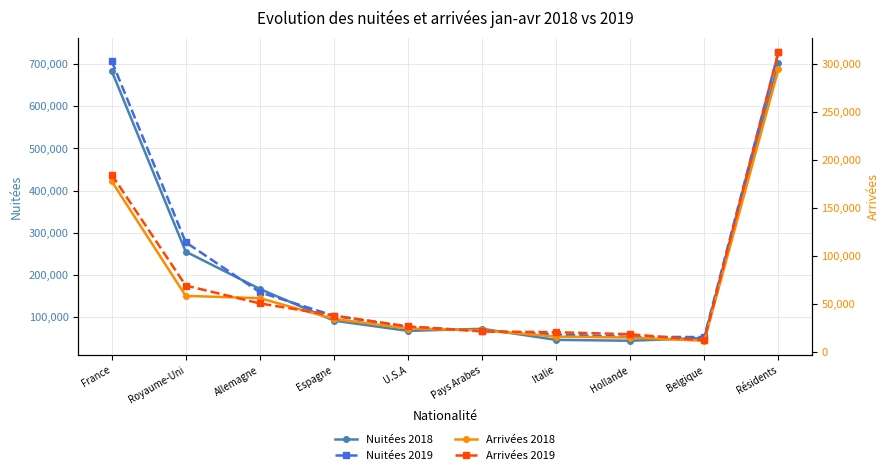

Between Royaume-Uni and Italie, which series saw the biggest shift?

Nuitées 2019